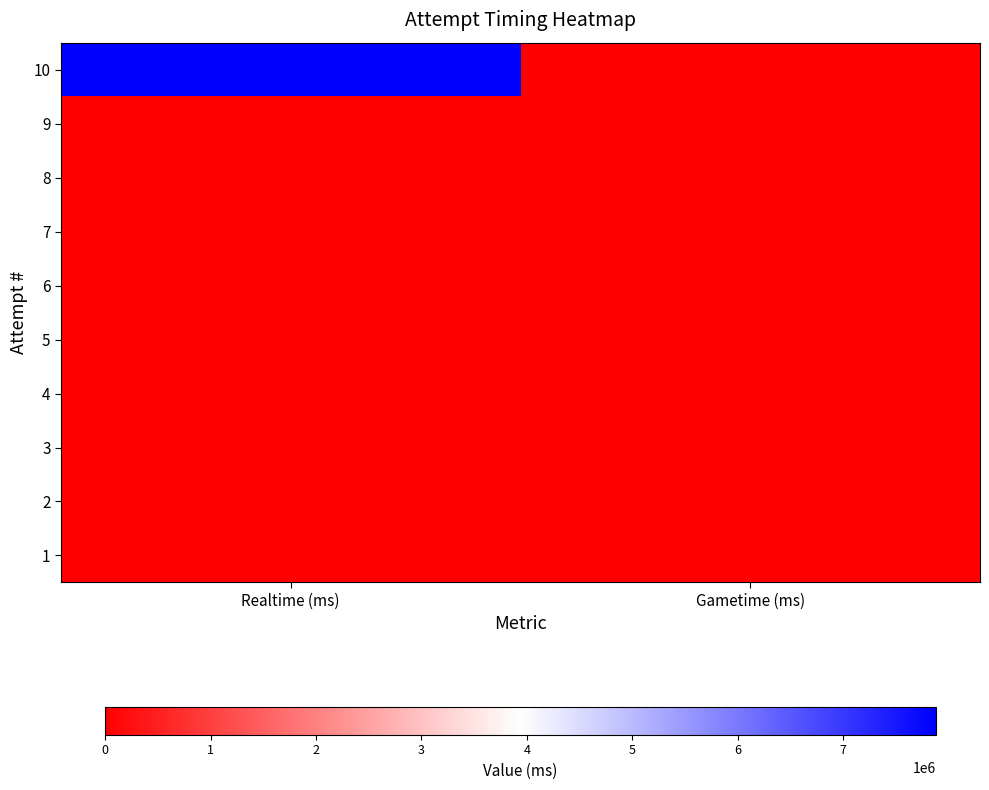

At which category does the chart reach its peak across all series?

Realtime (ms)